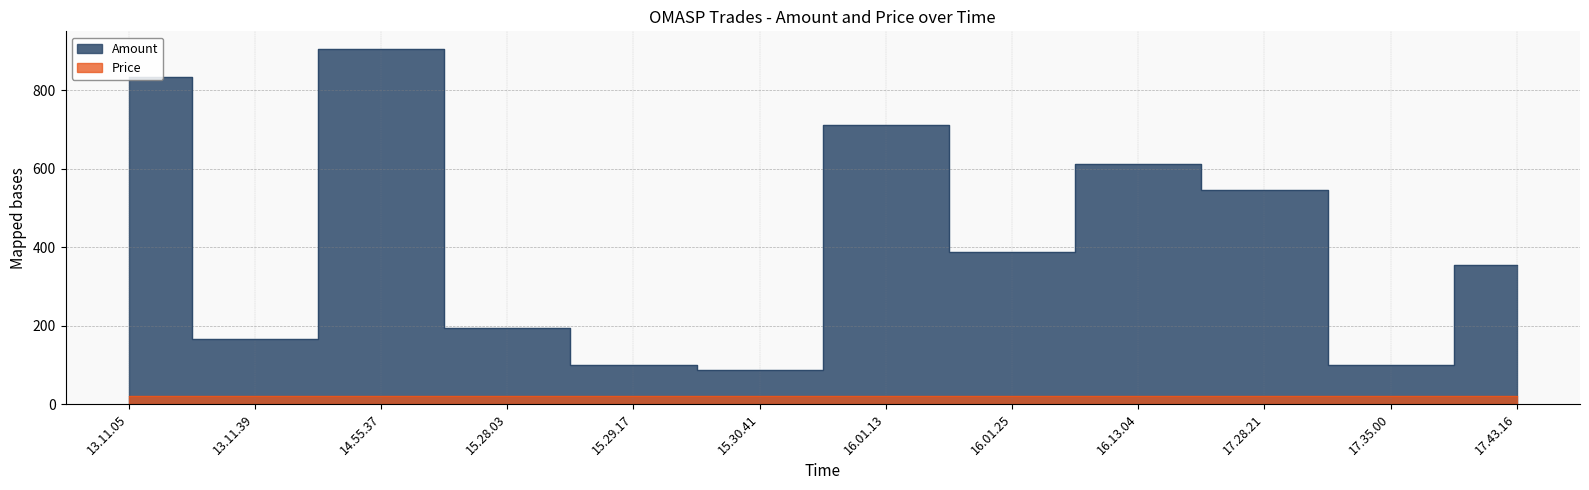

True or false: Price and Amount cross at least once.

False